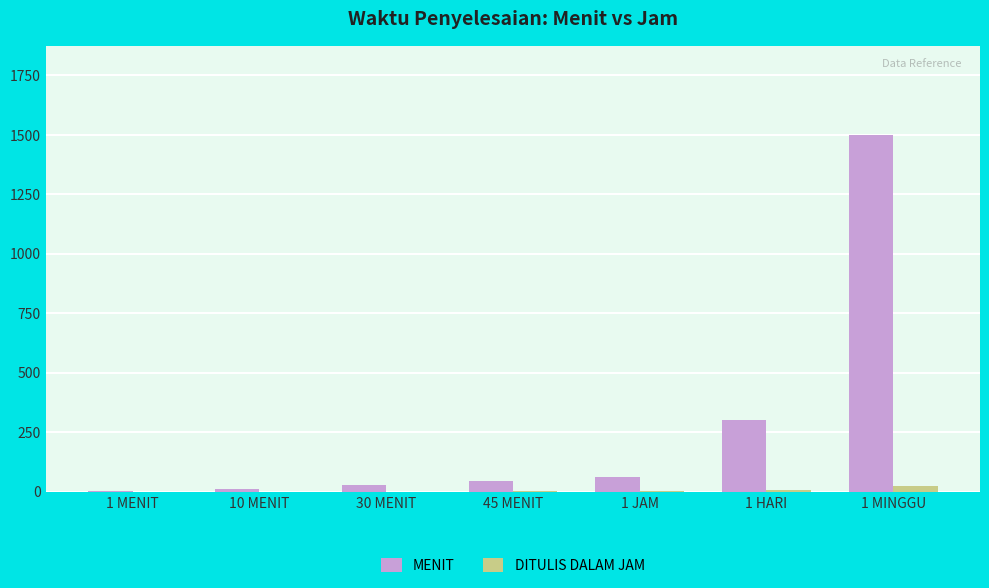

The value of MENIT at 45 MENIT is 45.0. True or false?

True